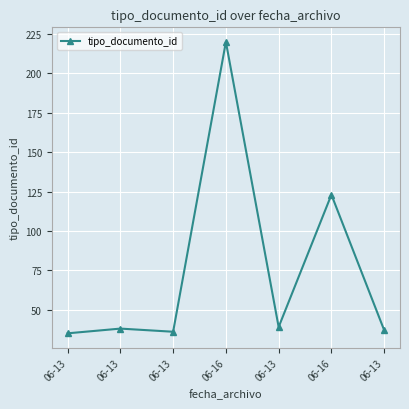

What is the sum of the values at 06-13 and 06-13?

74